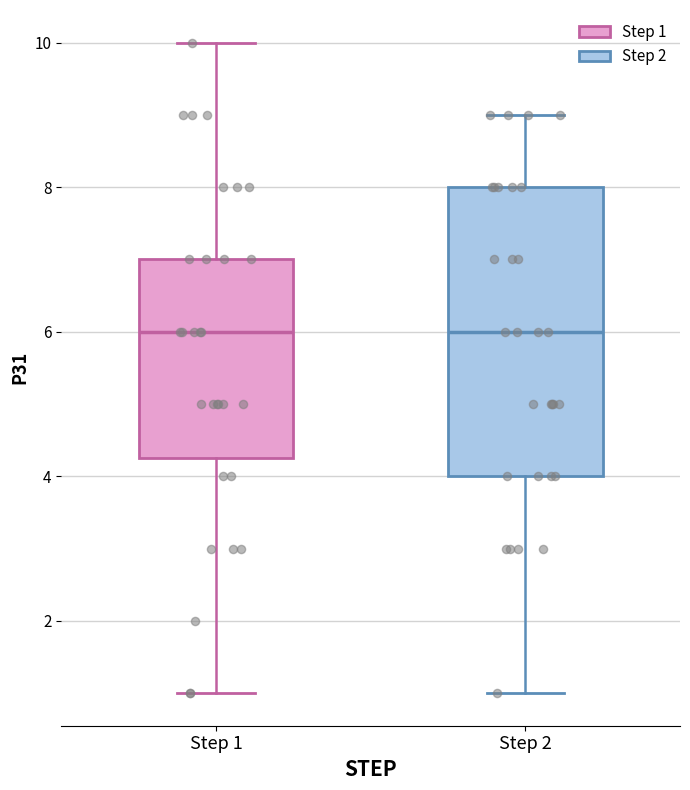

Where is the upper edge of the box for Step 2 on the y-axis? The values are not printed on the chart, so give them approximately, as read against the axis.

8.0